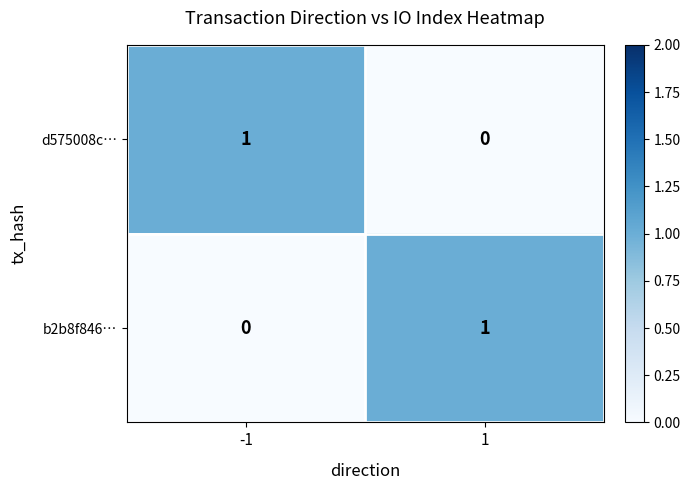

The b2b8f846… series shows 0 at 1. True or false?

False